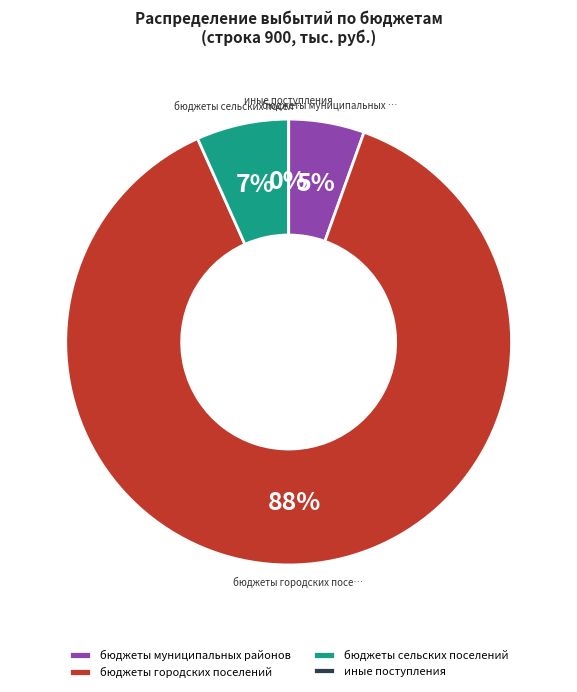

What is the change in value from бюджеты муниципальных районов to бюджеты сельских поселений?

+220066.4